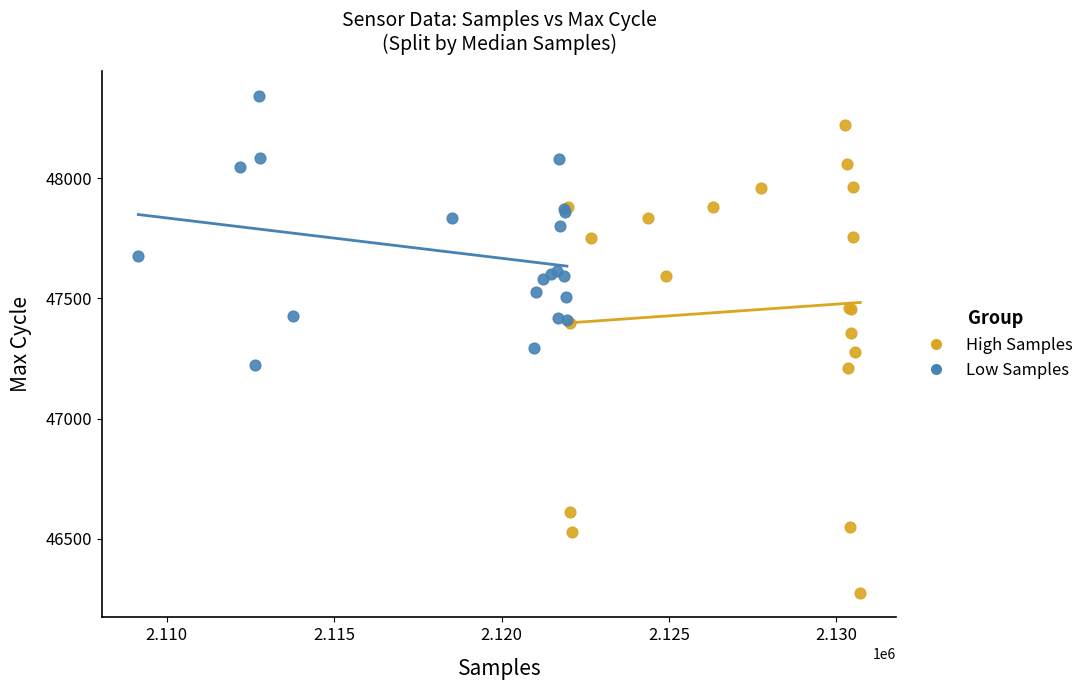

What are all the series names shown in the legend?

High Samples, Low Samples